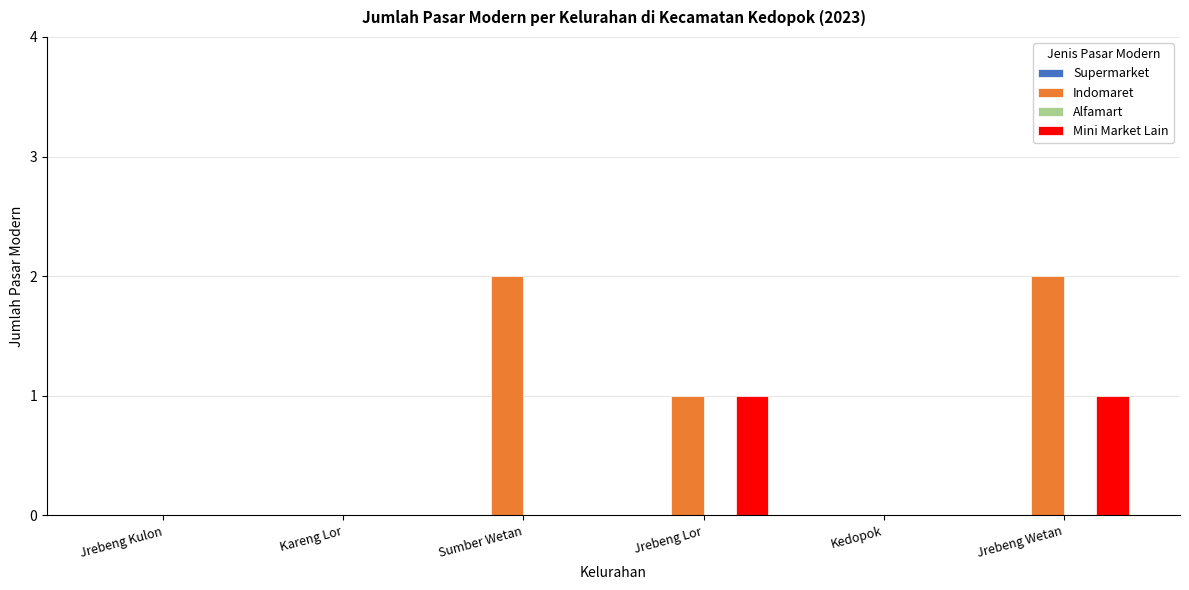

Count the number of data series in this chart.

2